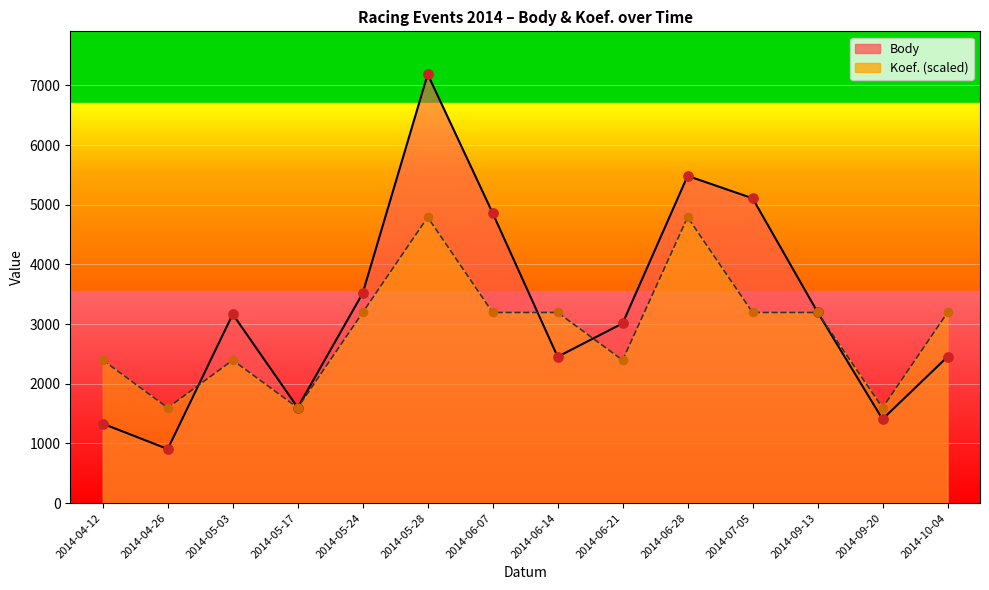

Which series has the largest Y range (max minus min)?

Body